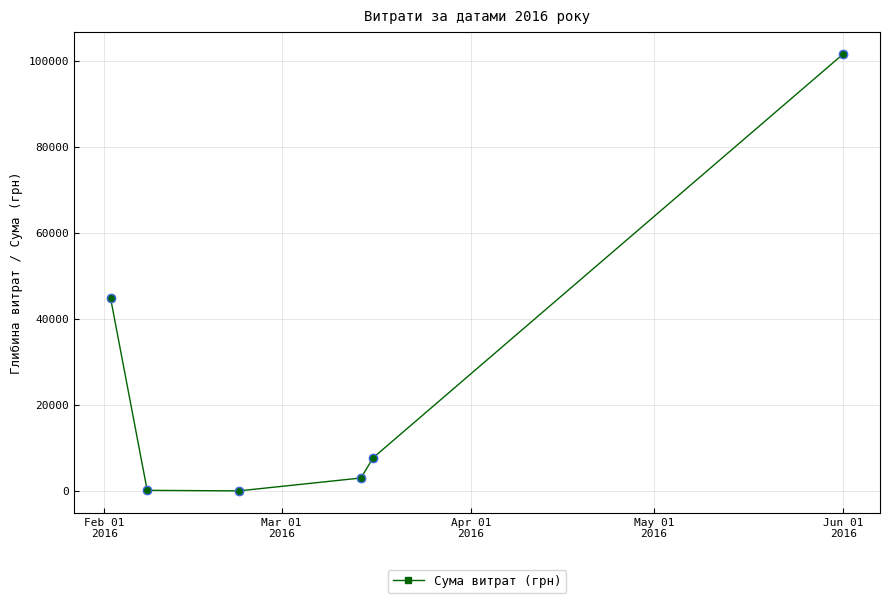

What is the sum of all values?

157231.9